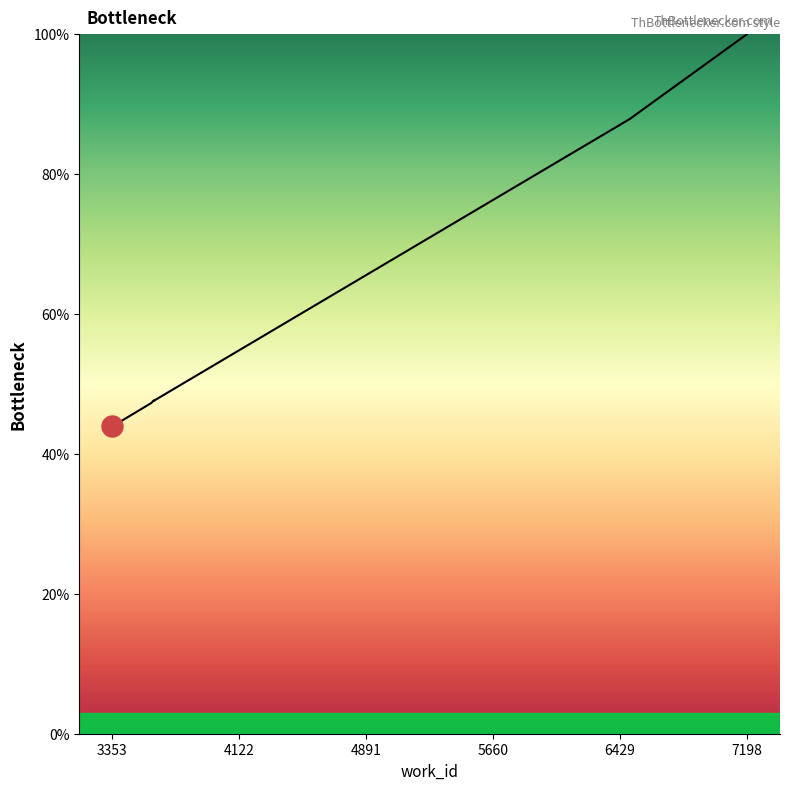

What is the ratio of the value at 3605 to the value at 3590?

1.0